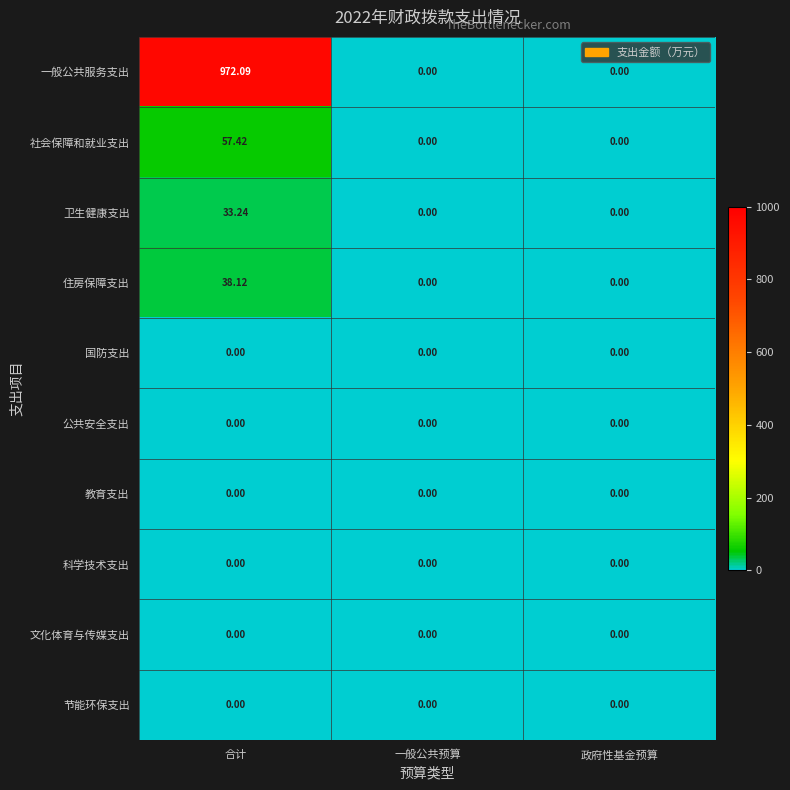

Between 合计 and 一般公共预算, which series saw the biggest shift?

一般公共服务支出